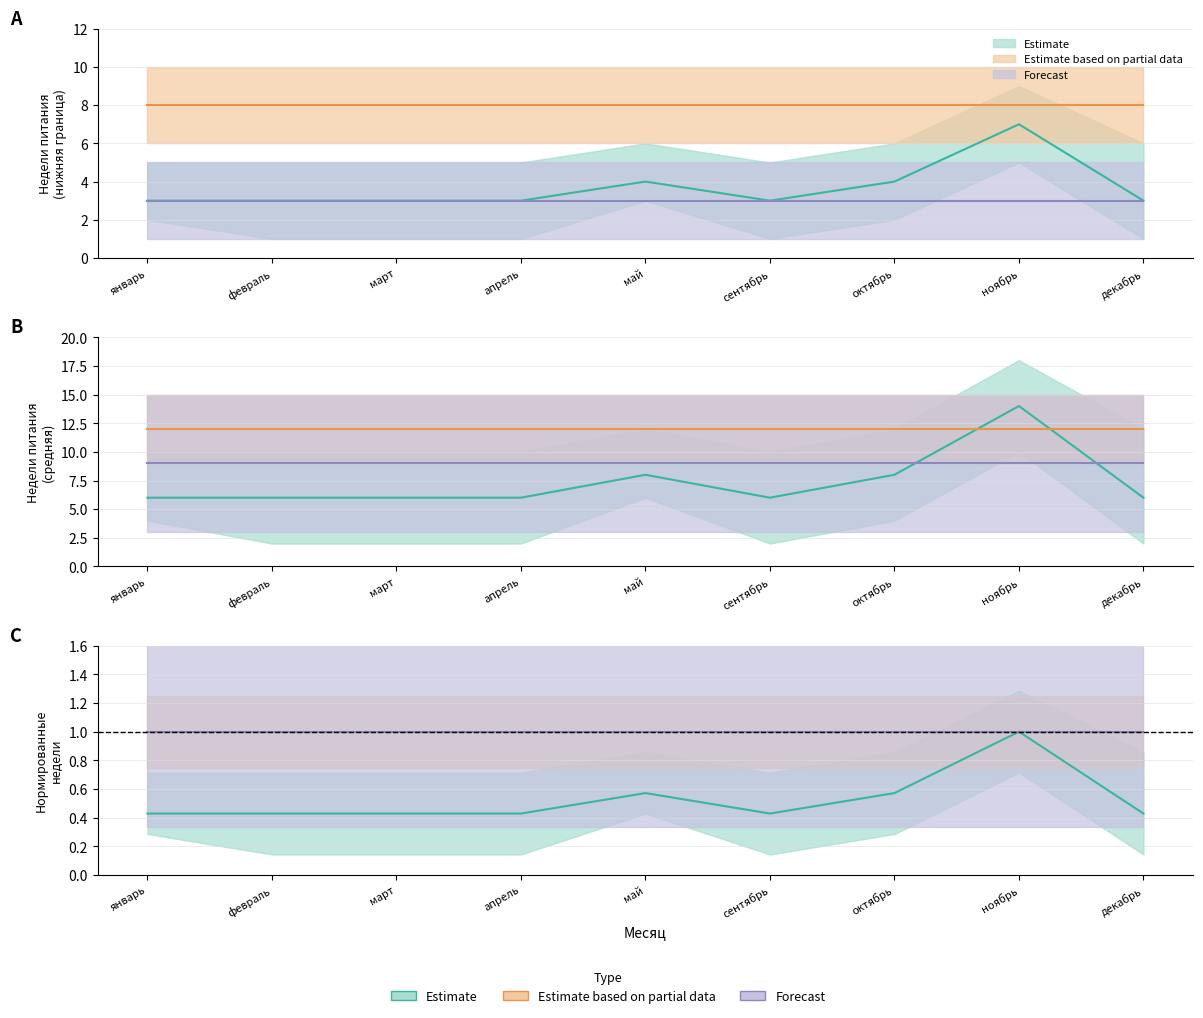

What is the value of the Неделя 2 (lower) point at the 6th from the left?

6